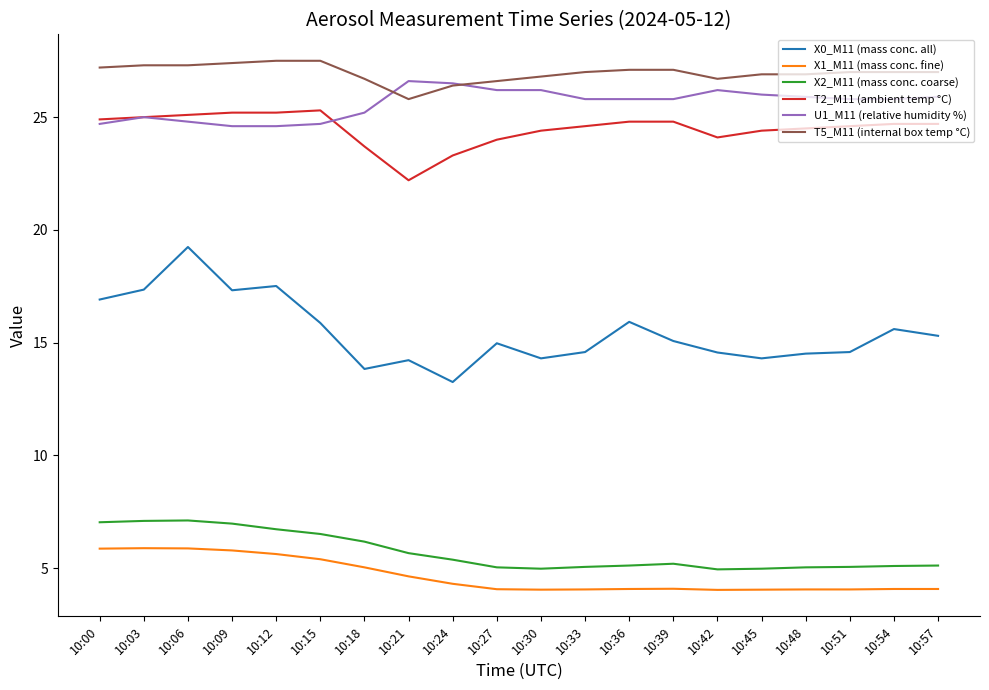

True or false: X1_M11 (mass conc. fine) and T5_M11 (internal box temp °C) cross at least once.

False